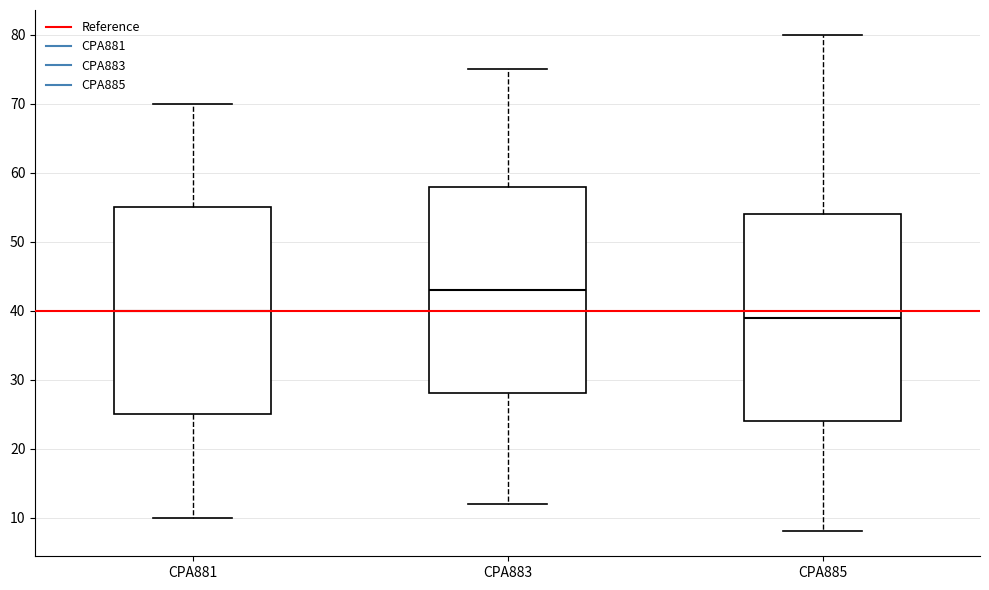

Reading left to right, transcribe this box plot: for each box, give where its median line is, the range the box spans, and where its two whiskers end, as read against the y-axis. The values are not printed on the chart, so give them approximately, as read against the axis.

CPA881: median 40, box 25 to 55, whiskers 10 to 70
CPA883: median 43, box 28 to 58, whiskers 12 to 75
CPA885: median 39, box 24 to 54, whiskers 8 to 80